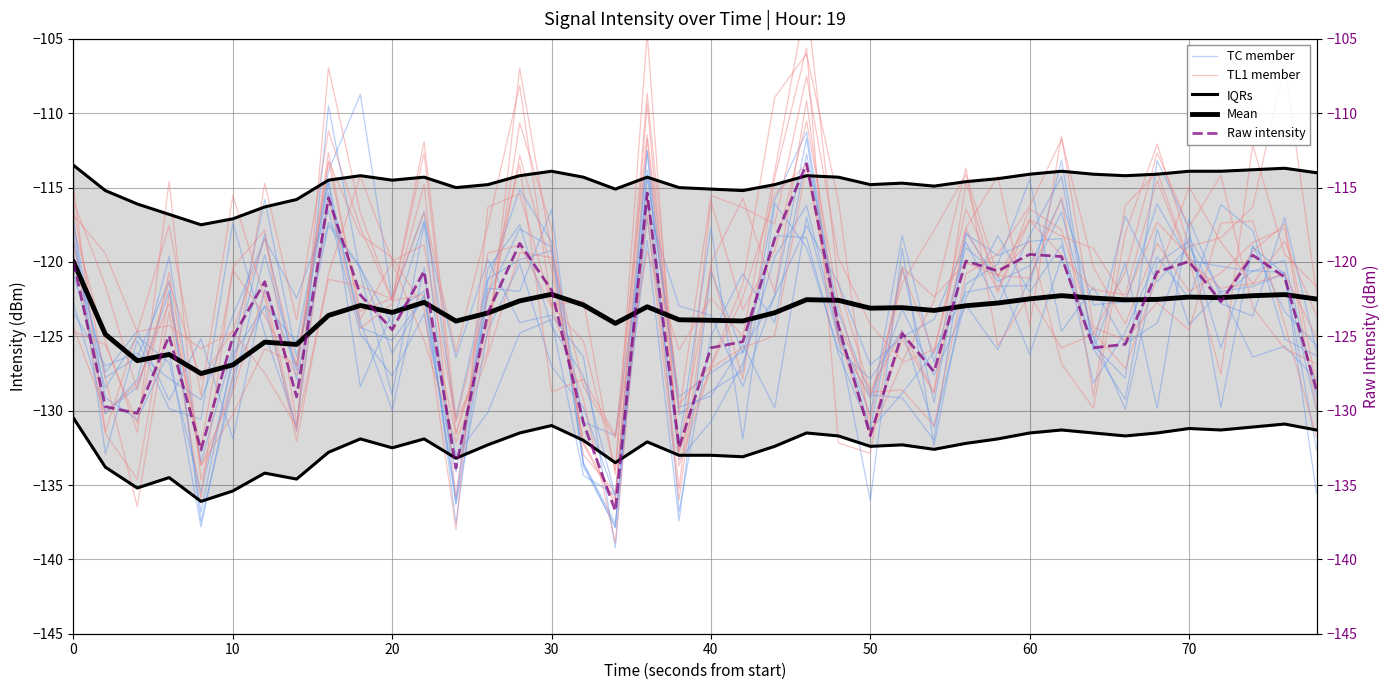

Is it true that TC member equals -131.3 at 50?

True